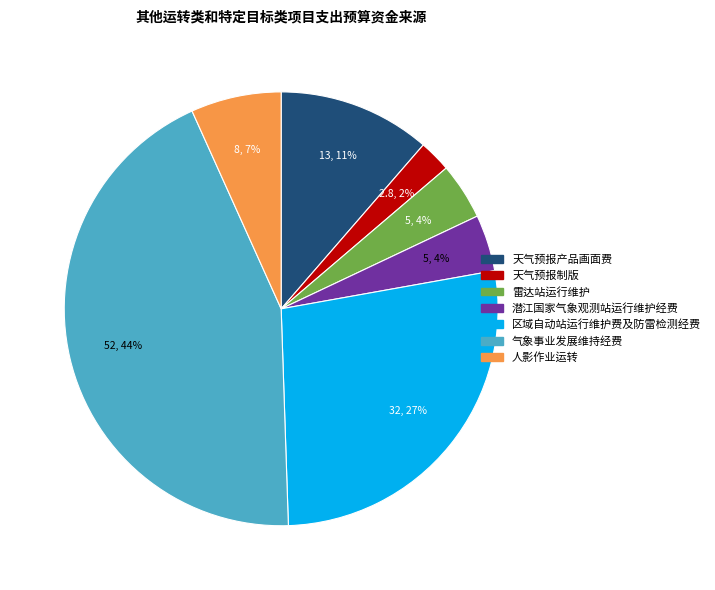

True or false: 天气预报产品画面费 accounts for 11% of the total.

True